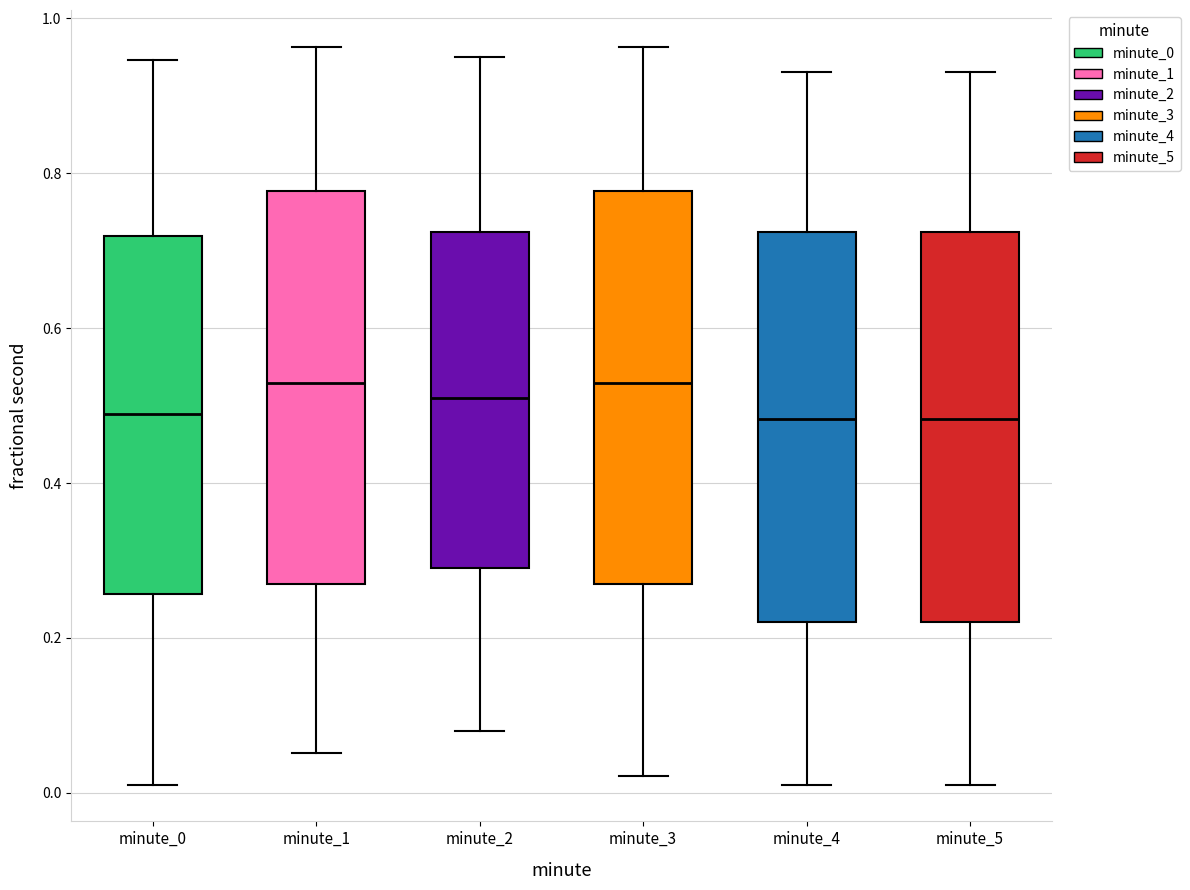

Reading left to right, read every box against the y-axis: the position of its median line, the range the box covers, and the ends of its whiskers. The values are not printed on the chart, so give them approximately, as read against the axis.

minute_0: median 0.48, box 0.26 to 0.72, whiskers 0.02 to 0.94
minute_1: median 0.52, box 0.26 to 0.78, whiskers 0.06 to 0.96
minute_2: median 0.52, box 0.30 to 0.72, whiskers 0.08 to 0.96
minute_3: median 0.52, box 0.26 to 0.78, whiskers 0.02 to 0.96
minute_4: median 0.48, box 0.22 to 0.72, whiskers 0.02 to 0.94
minute_5: median 0.48, box 0.22 to 0.72, whiskers 0.02 to 0.94